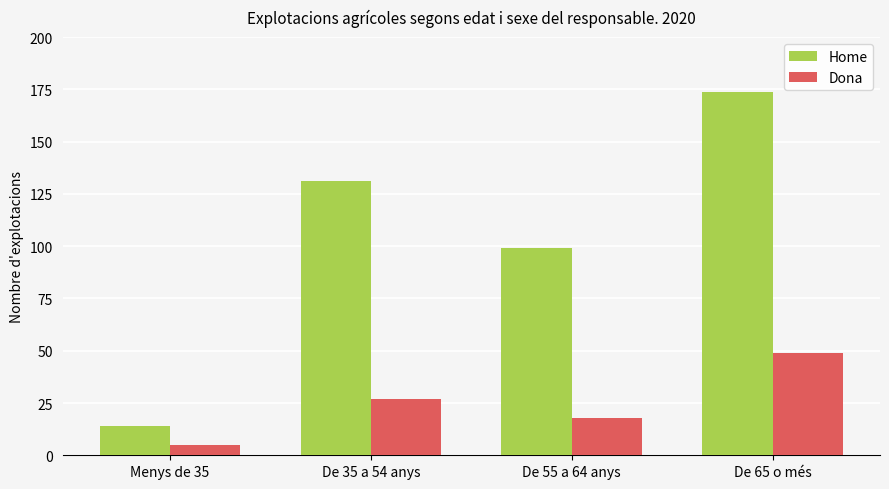

How many bars are there in total?

8